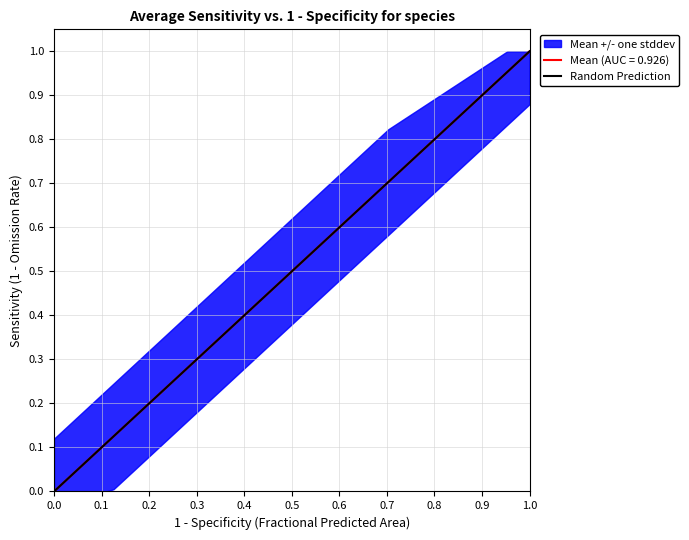

Does the chart display data point markers on the line(s)?

No